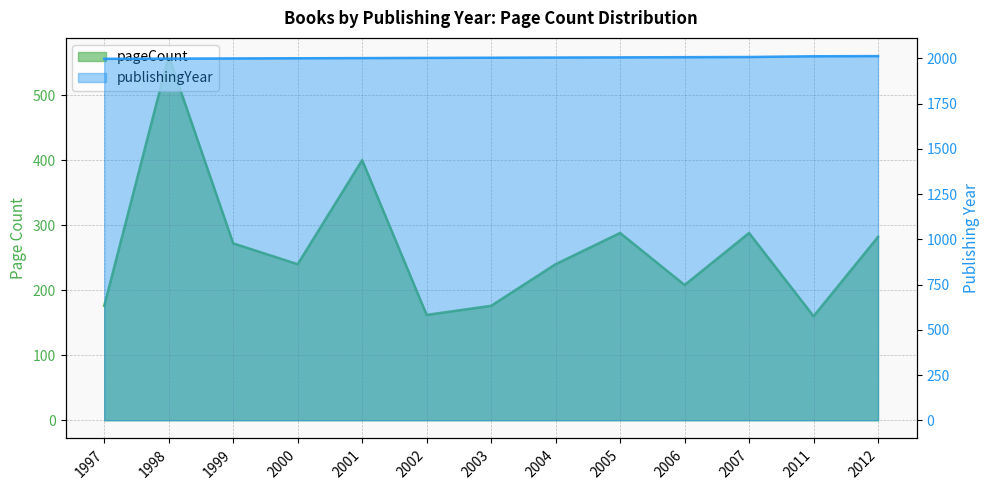

List the series in order of their overall mean, highest first.

publishingYear, pageCount